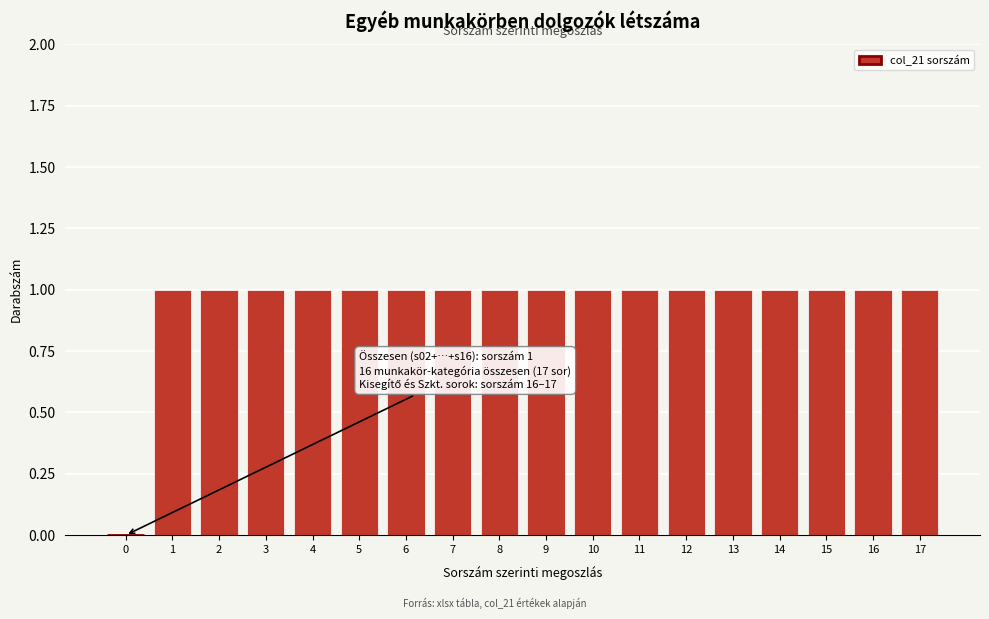

Reading right to left, what are all the values shown in this chart?

17=1	16=1	15=1	14=1	13=1	12=1	11=1	10=1	9=1	8=1	7=1	6=1	5=1	4=1	3=1	2=1	1=1	0=0